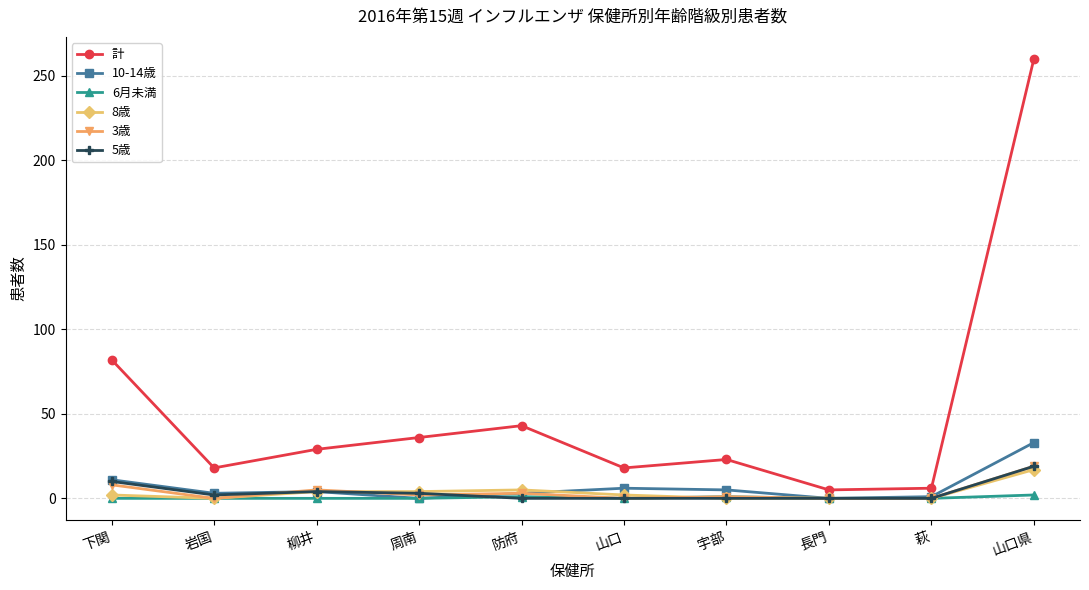

Which series has the widest spread of values?

計